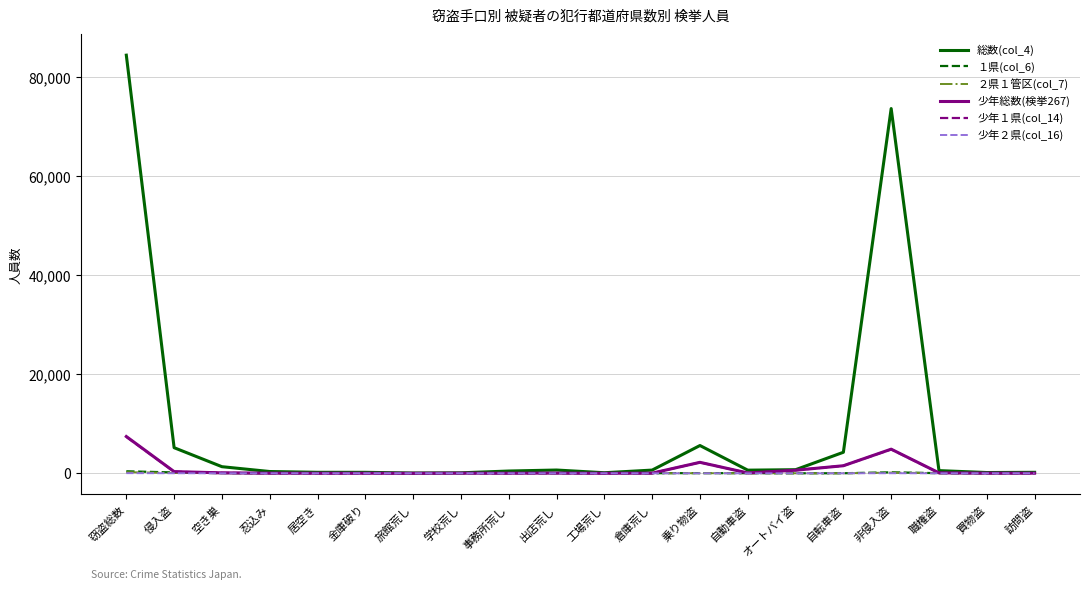

Which series has the widest spread of values?

総数(col_4)